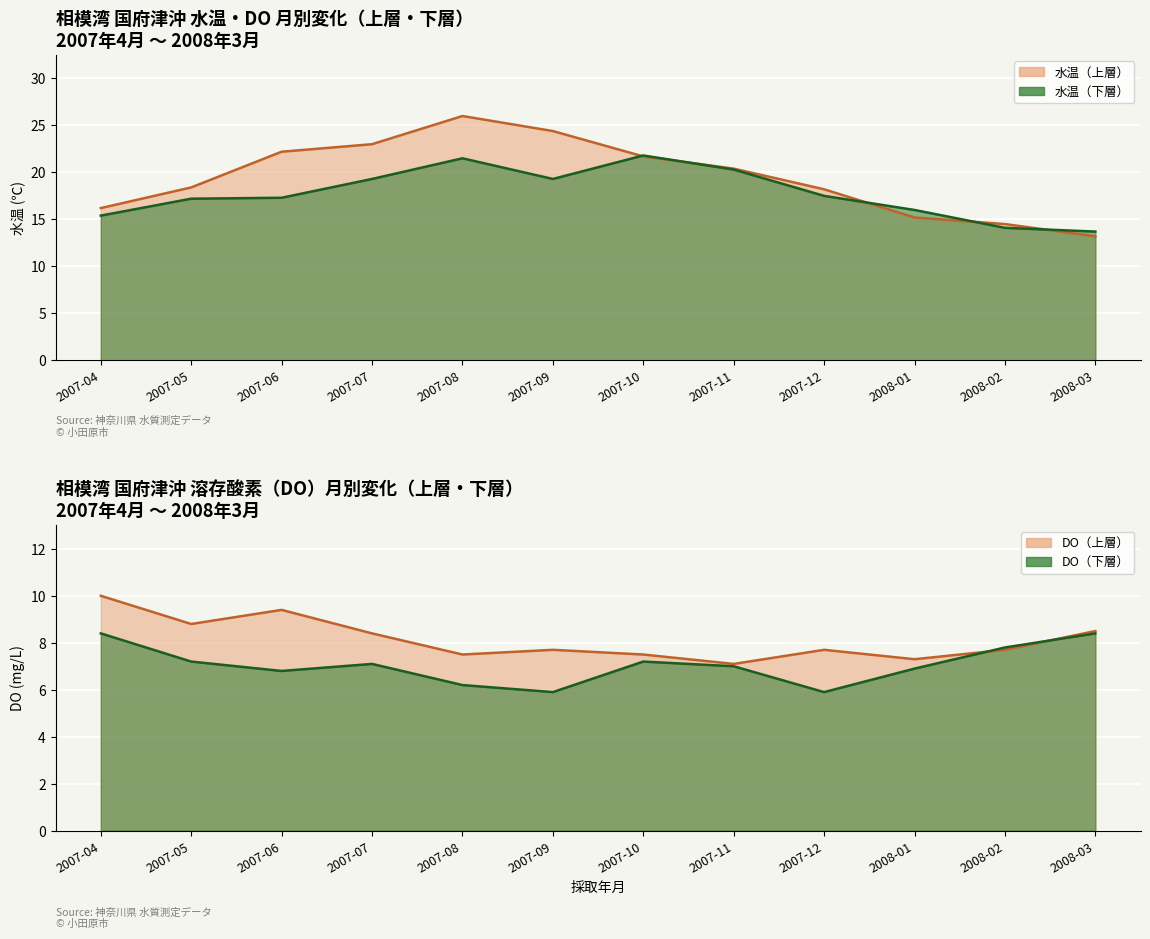

How many data points in DO（下層） are above 7?

6